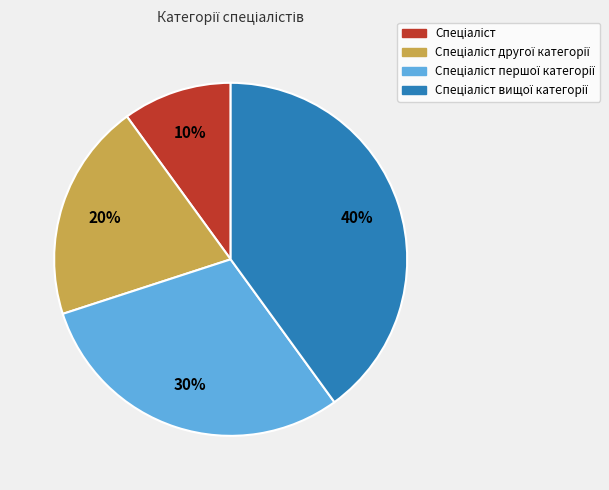

To the nearest percent, what is the average slice percentage?

25%